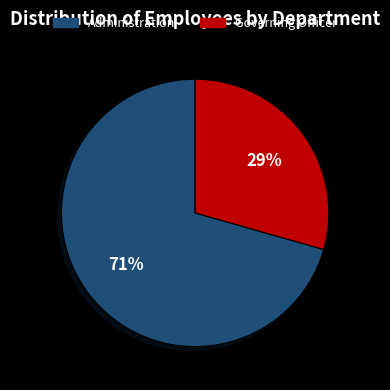

How many segments does this pie chart have?

2